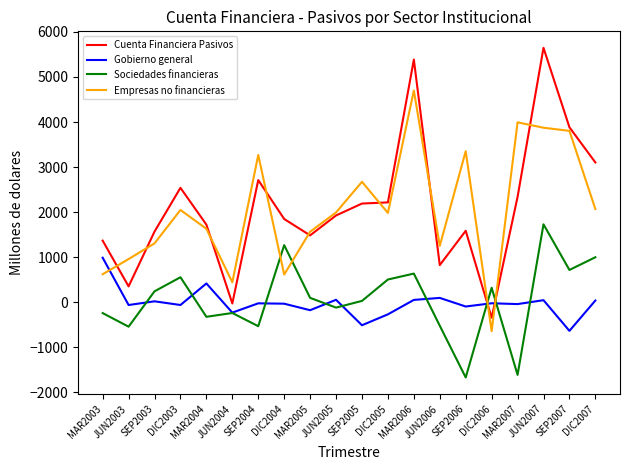

Rank the series by their maximum value, from lowest to highest.

Gobierno general, Sociedades financieras, Empresas no financieras, Cuenta Financiera Pasivos